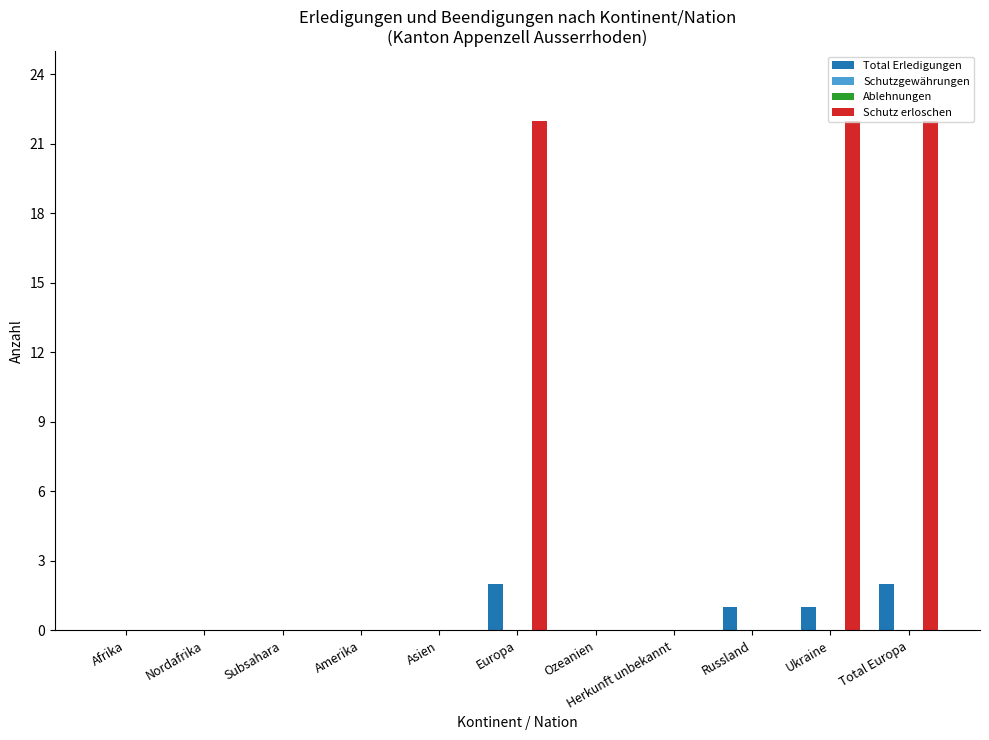

List the series in order of their peak value, lowest first.

Schutzgewährungen, Ablehnungen, Total Erledigungen, Schutz erloschen